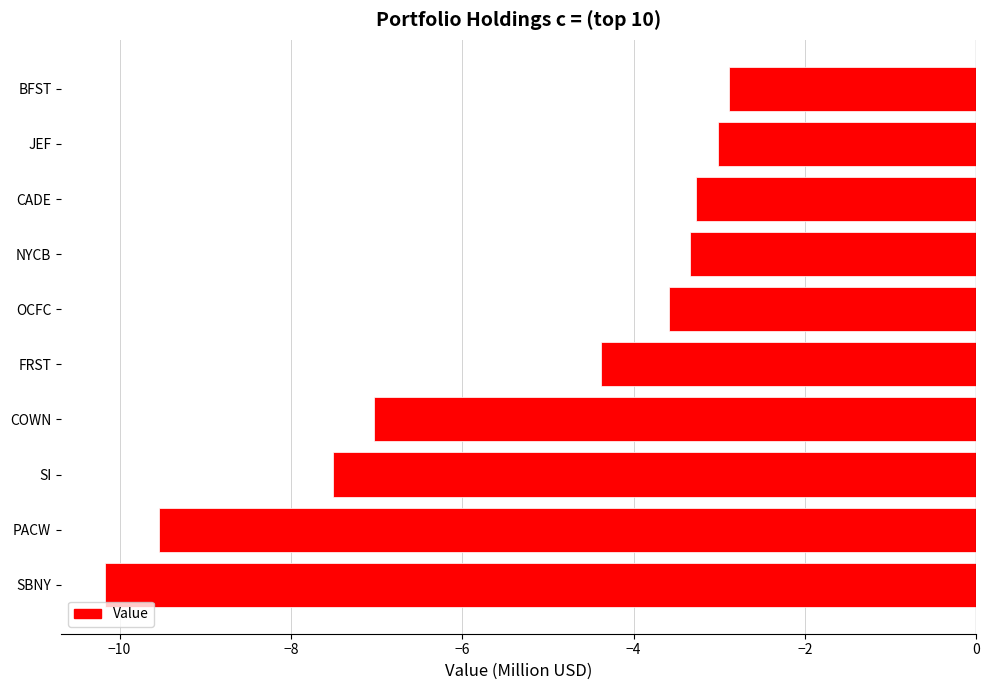

How many data points does each series have?

10